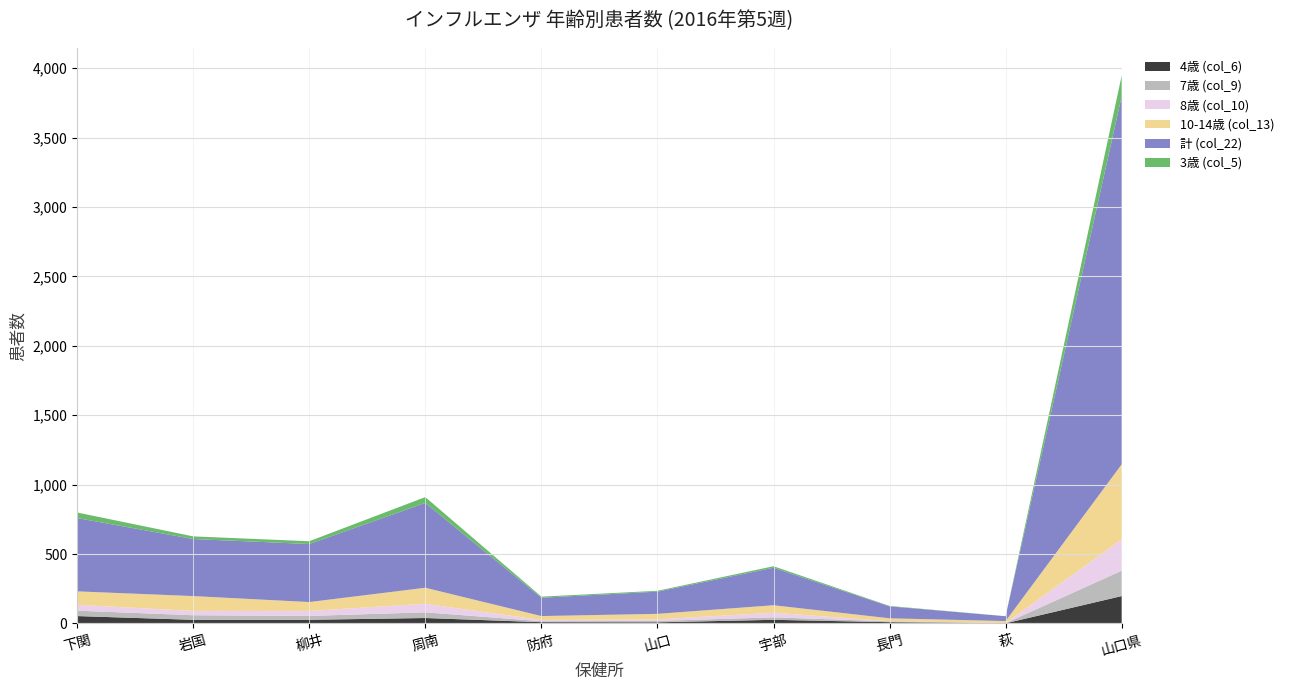

Reading left to right, list all the values displayed in this chart.

4歳 (col_6): 下関=53	岩国=26	柳井=26	周南=39	防府=9	山口=8	宇部=26	長門=9	萩=1	山口県=197
7歳 (col_9): 下関=39	岩国=33	柳井=28	周南=41	防府=7	山口=10	宇部=18	長門=6	萩=1	山口県=183
8歳 (col_10): 下関=42	岩国=31	柳井=36	周南=61	防府=9	山口=11	宇部=33	長門=1	萩=1	山口県=225
10-14歳 (col_13): 下関=97	岩国=107	柳井=64	周南=116	防府=28	山口=40	宇部=54	長門=21	萩=14	山口県=541
計 (col_22): 下関=528	岩国=411	柳井=418	周南=611	防府=132	山口=160	宇部=270	長門=86	萩=35	山口県=2651
3歳 (col_5): 下関=40	岩国=19	柳井=20	周南=42	防府=8	山口=6	宇部=11	長門=3	萩=0	山口県=149